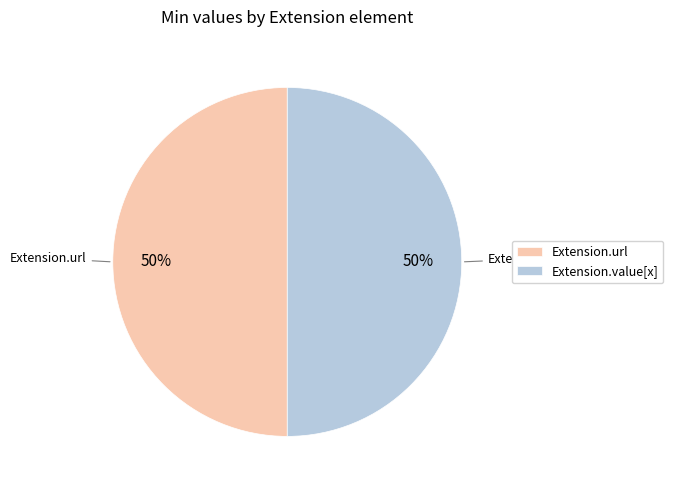

To the nearest percent, what is the average slice percentage?

50%